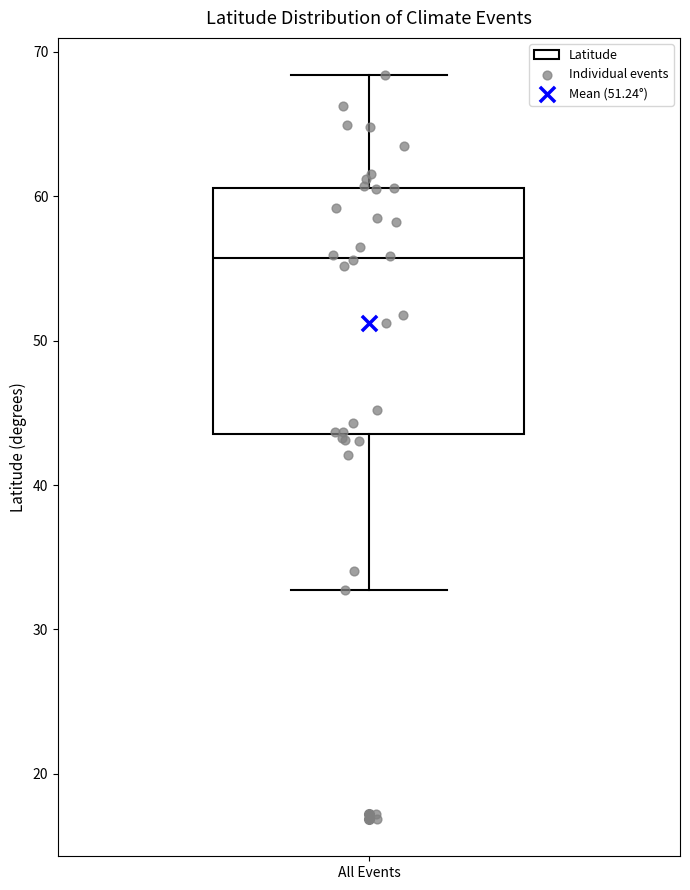

Transcribe this box plot: give where the median line is, the range the box spans, and where the two whiskers end, as read against the y-axis. The values are not printed on the chart, so give them approximately, as read against the axis.

median 56, box 44 to 61, whiskers 33 to 68